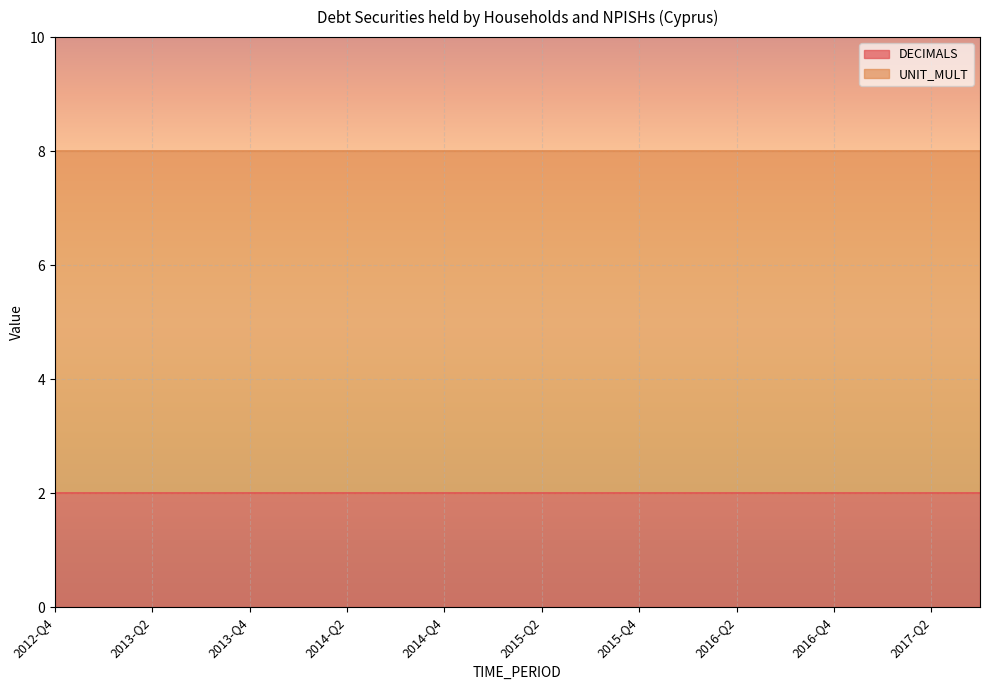

True or false: UNIT_MULT and DECIMALS cross at least once.

False